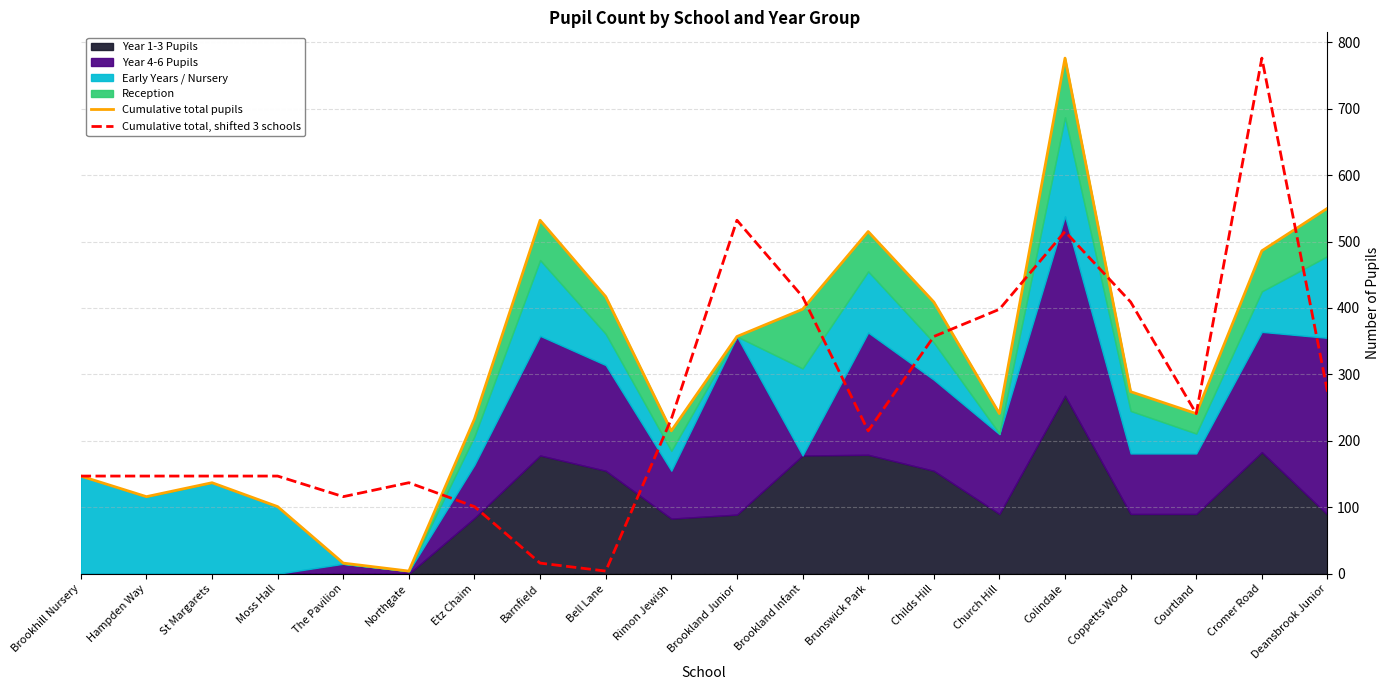

What is the greatest value displayed?

776